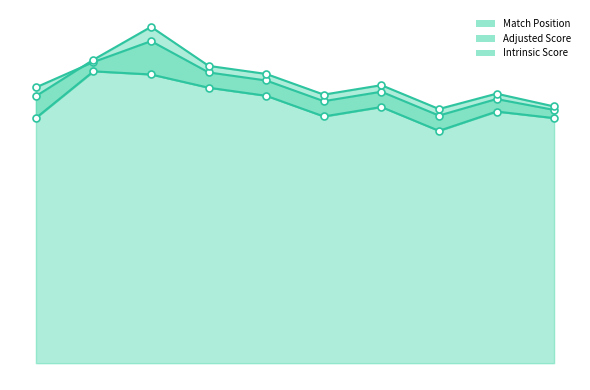

How many values in the Match Position series are below 2032?

5